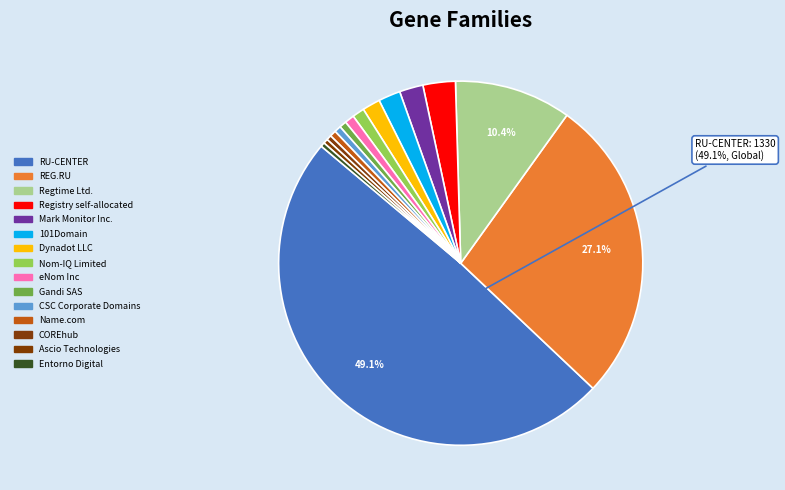

To the nearest percent, what is the difference between the COREhub and REG.RU slice percentages?

27%